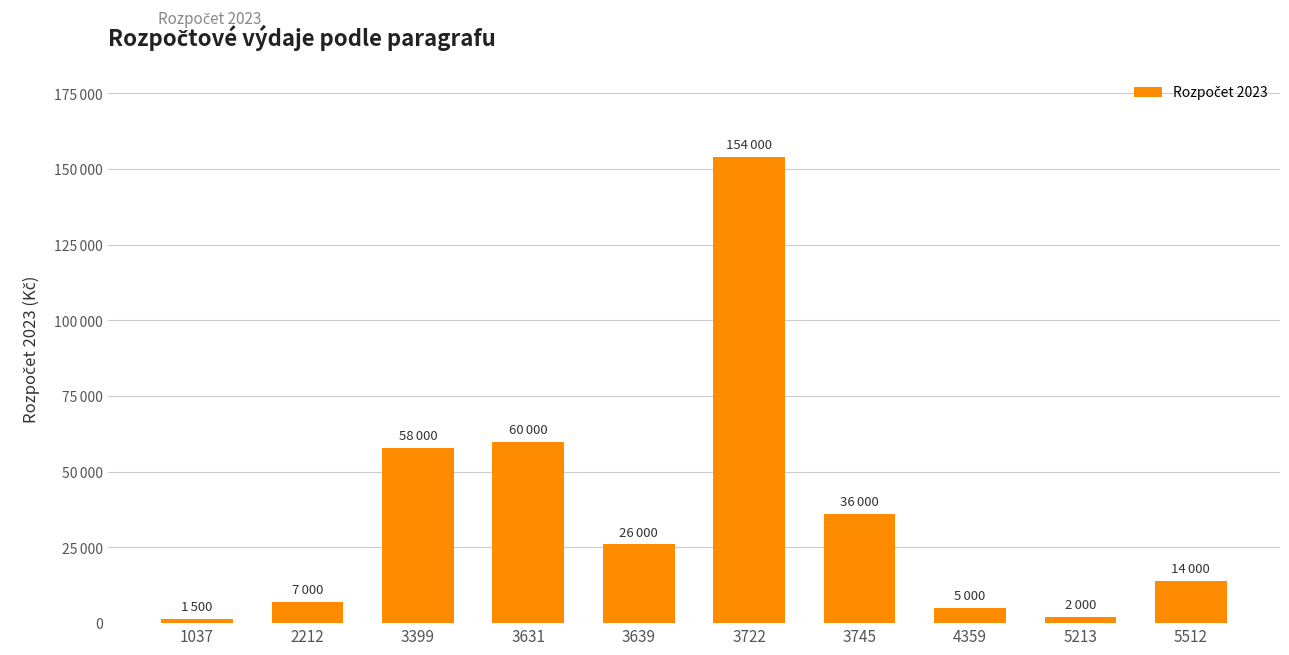

Which label corresponds to the smallest value in the chart?

1037